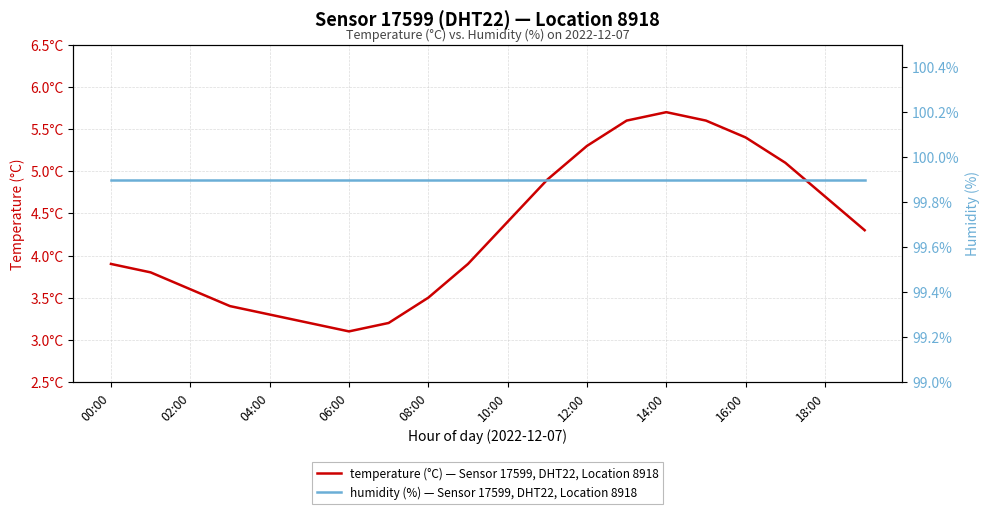

Is this an area chart (filled region under the line)?

No